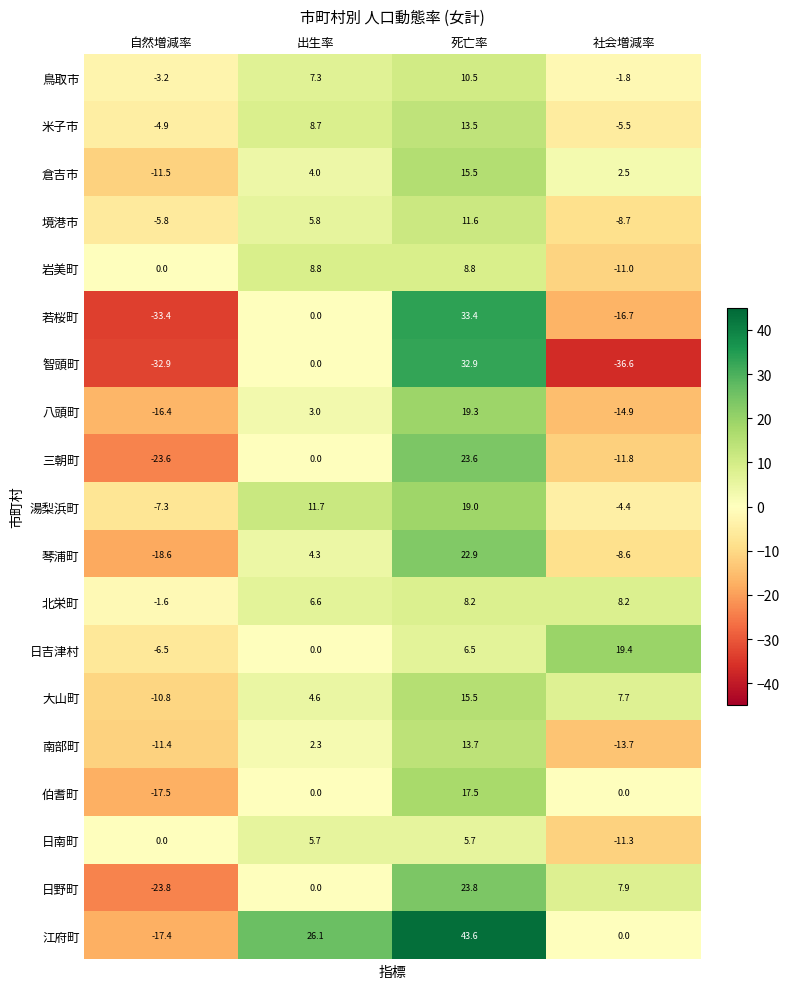

Rank the categories by 大山町 value from highest to lowest.

死亡率, 社会増減率, 出生率, 自然増減率